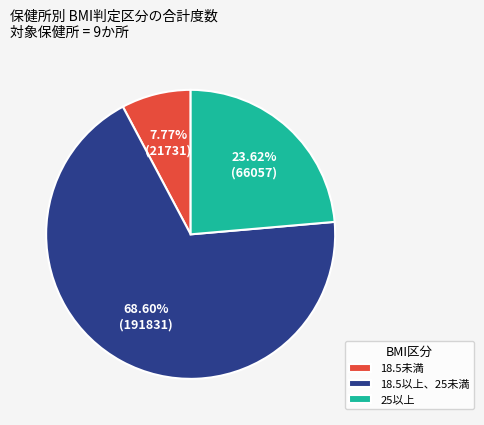

Do 25以上 and 18.5以上、25未満 together represent more than half of the pie?

Yes